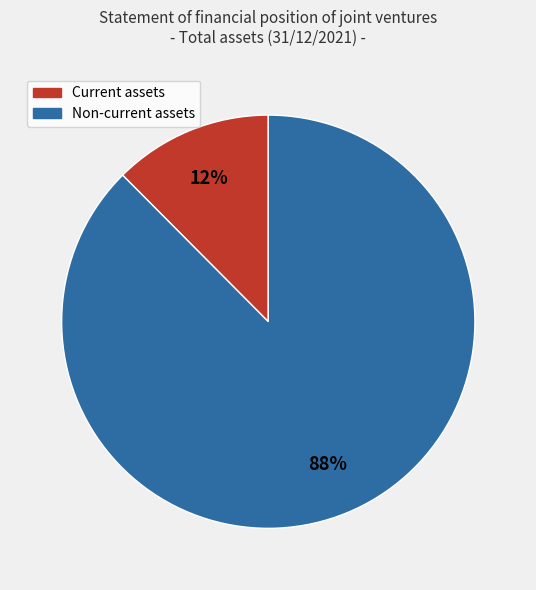

Which has a higher value, Current assets or Non-current assets?

Non-current assets